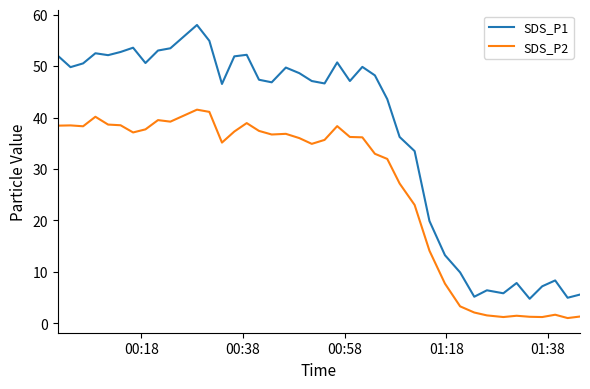

True or false: SDS_P2 and SDS_P1 intersect in this chart.

False